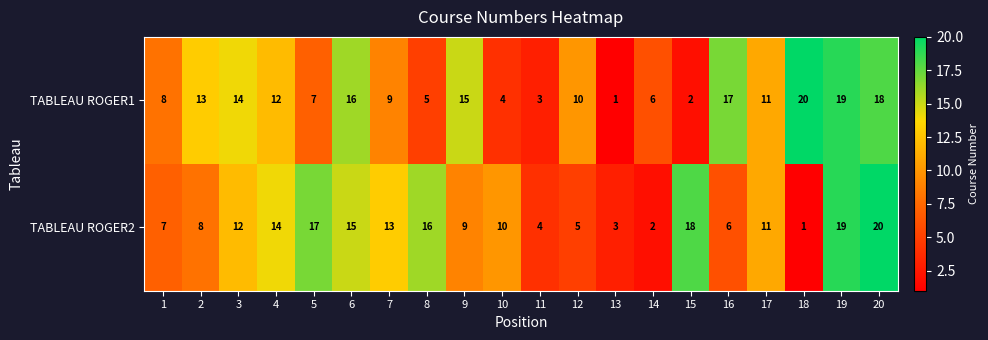

Where is TABLEAU ROGER2 nearest to the value 10?

10